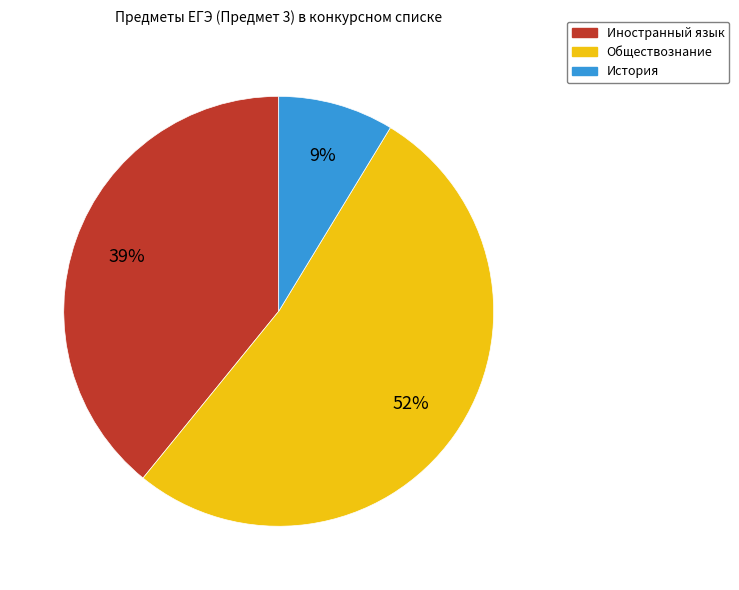

Is there a majority slice in this chart?

Yes